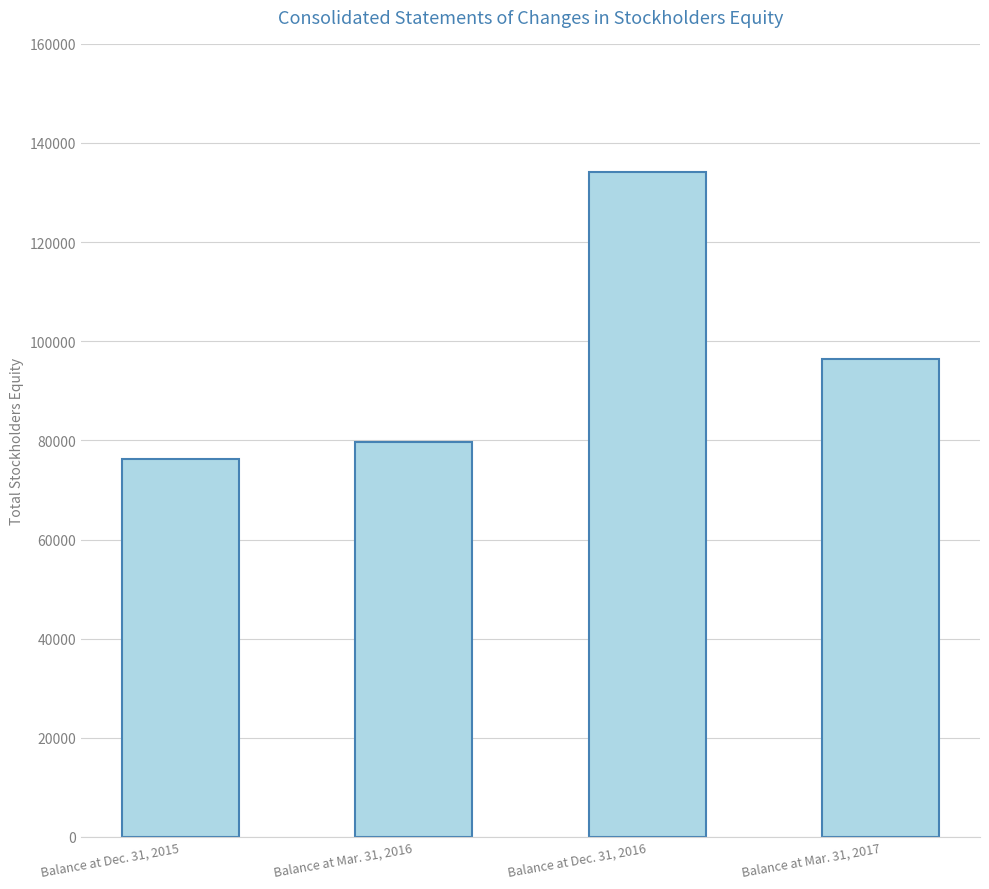

What is the minimum value shown in the chart?

76300